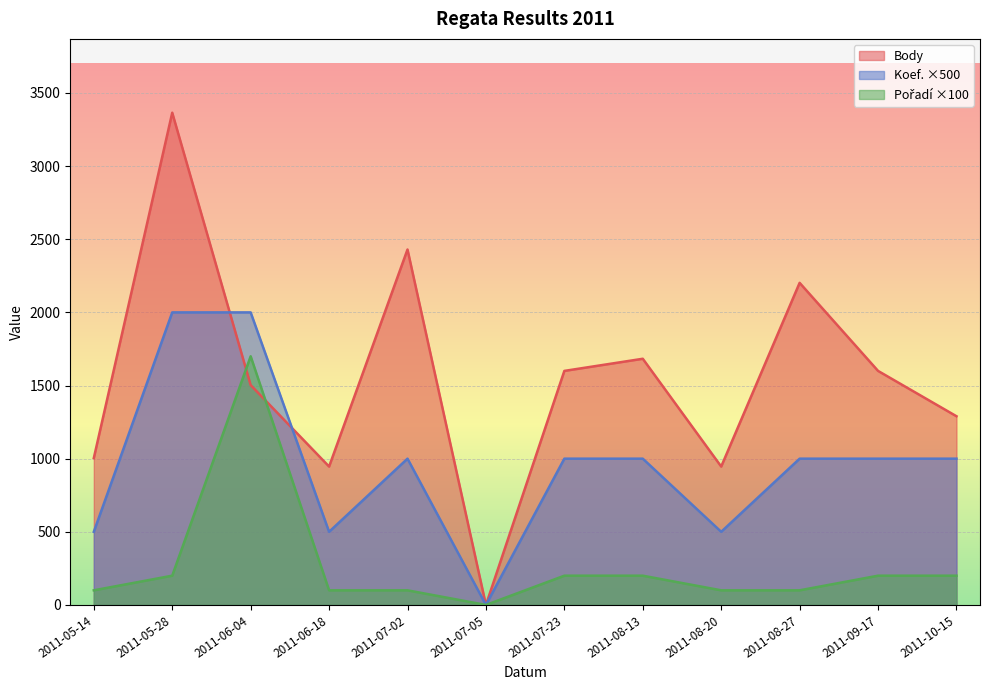

In Pořadí, how many points are higher than both neighbors (excluding endpoints)?

1